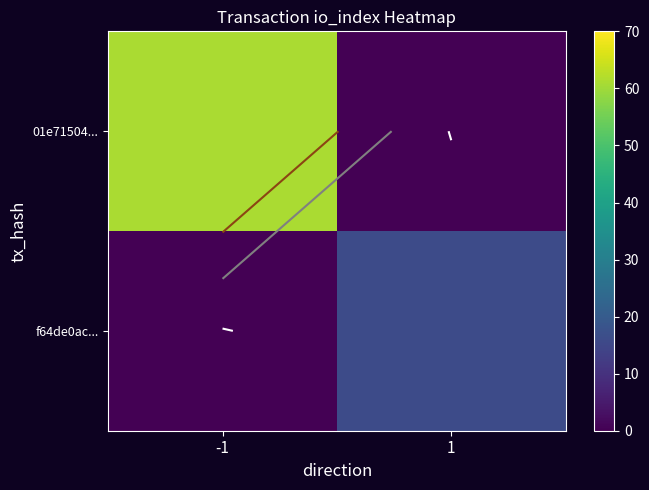

Is the value of 01e71504... at 1 greater than the value of f64de0ac... at -1?

No